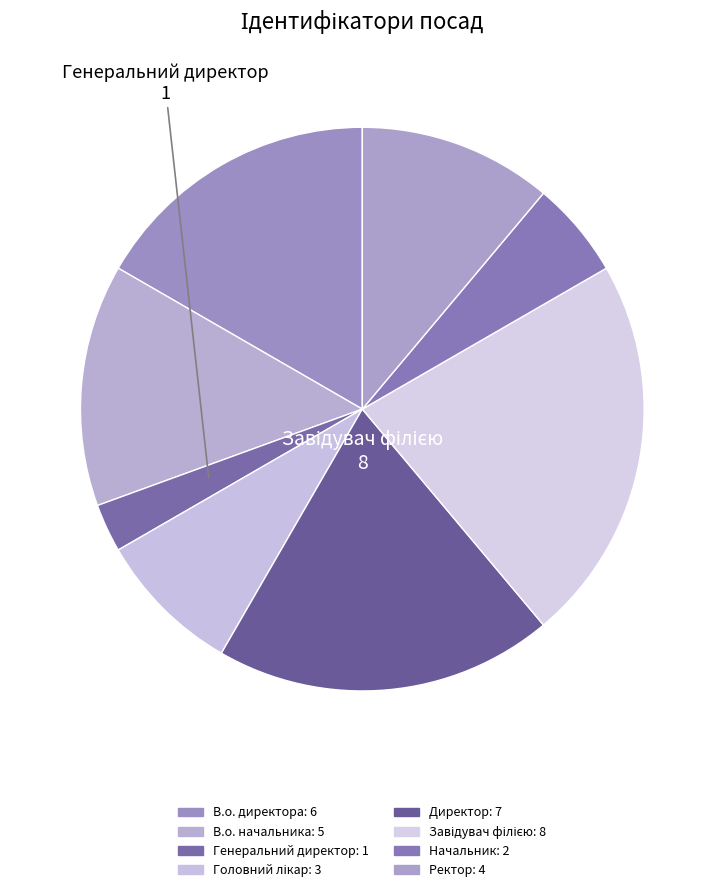

How many segments does this pie chart have?

8